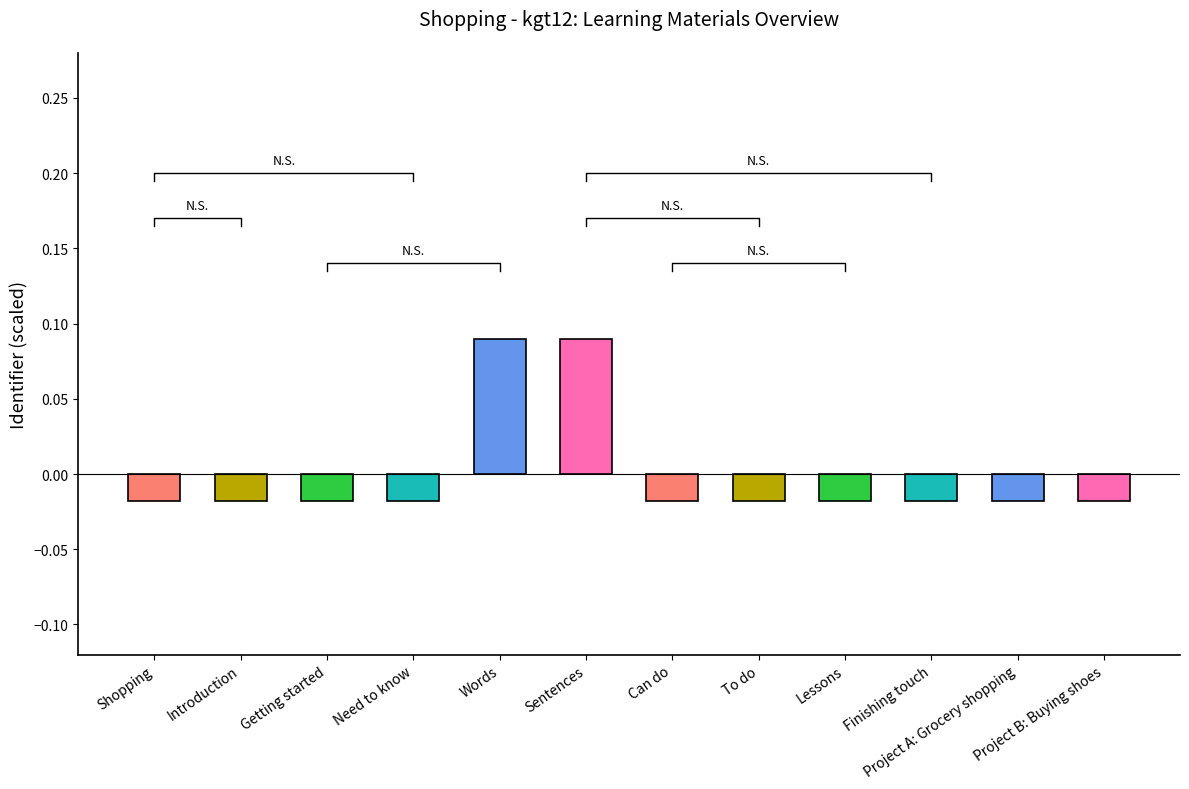

What is the change in value from Sentences to Lessons?

-0.1